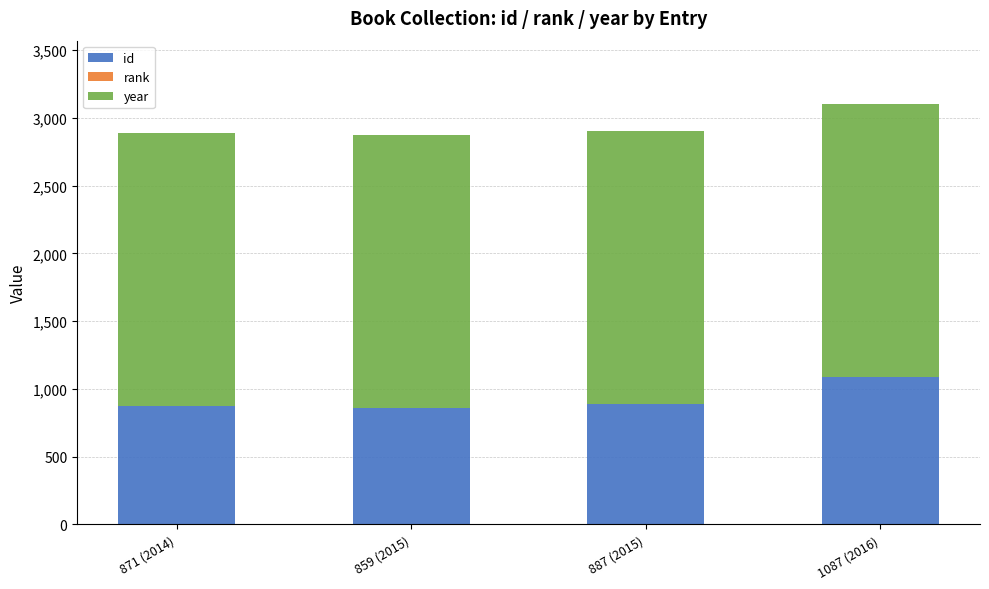

True or false: id has a value of 1445 at 871 (2014).

False